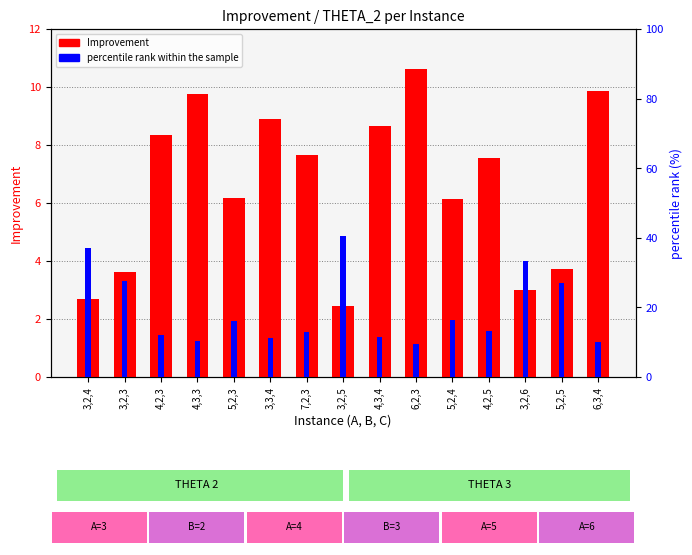

Reading left to right, transcribe all the data shown in this chart.

Improvement: 2.7	3.6	8.3	9.8	6.2	8.9	7.7	2.5	8.7	10.6	6.1	7.6	3.0	3.7	9.9
percentile rank within the sample: 37.0	27.6	12.0	10.2	16.2	11.2	13.1	40.6	11.6	9.4	16.3	13.2	33.3	27.0	10.1